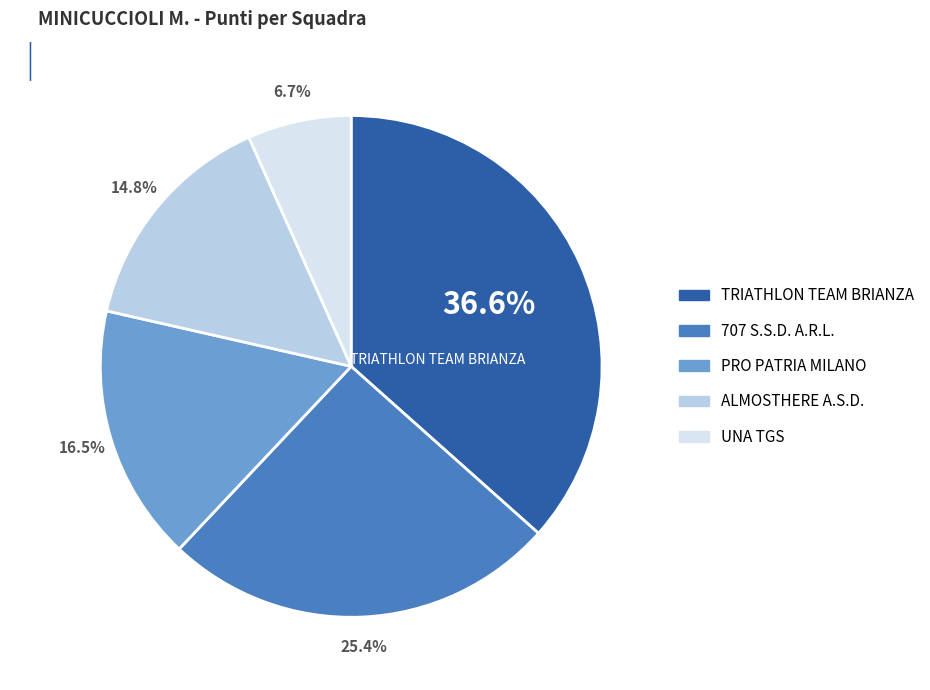

Is there a majority slice in this chart?

No